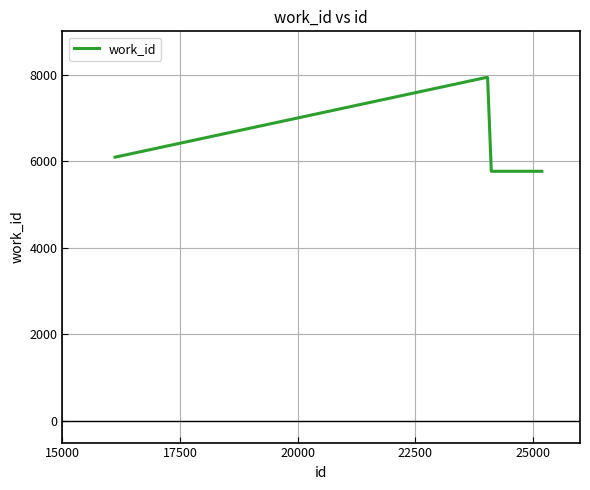

What is the greatest value displayed?

7934